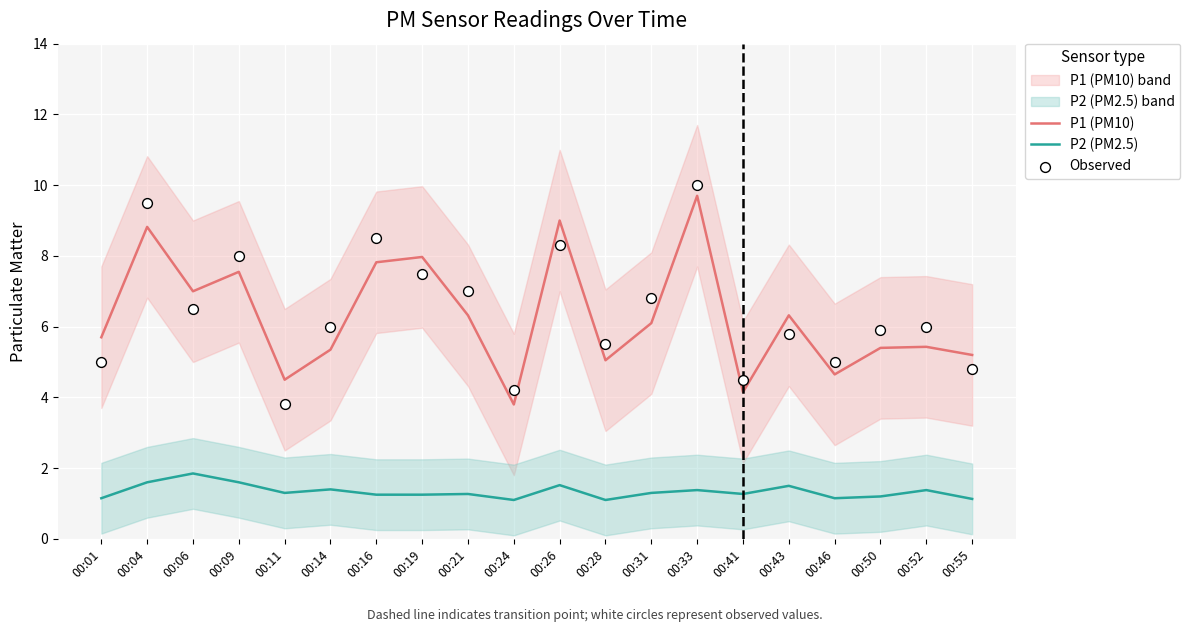

Is the value of P1 (PM10) at 00:19 greater than the value of Observed at 00:50?

Yes